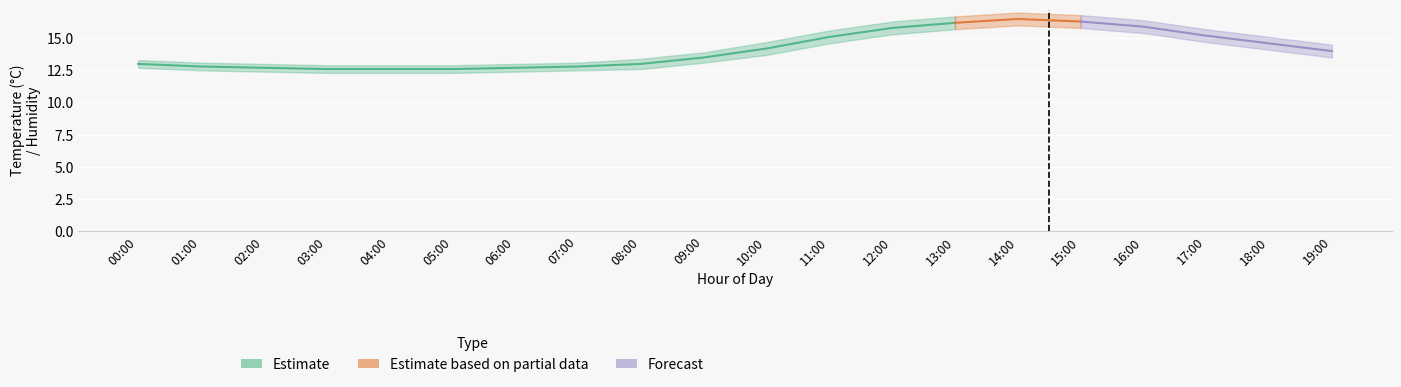

True or false: temperature_lower and temperature intersect in this chart.

False